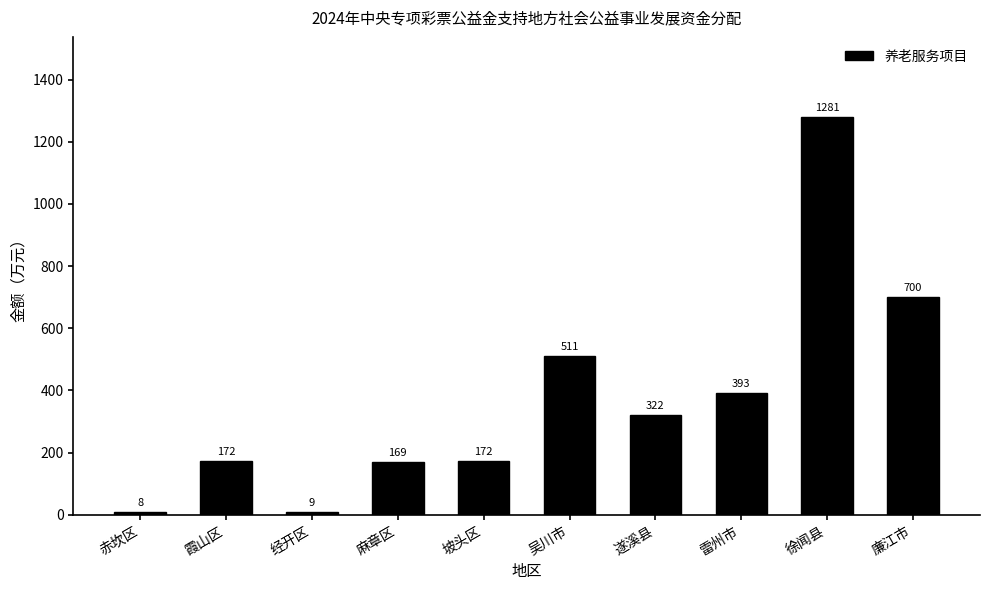

How many data points are less than 322?

5